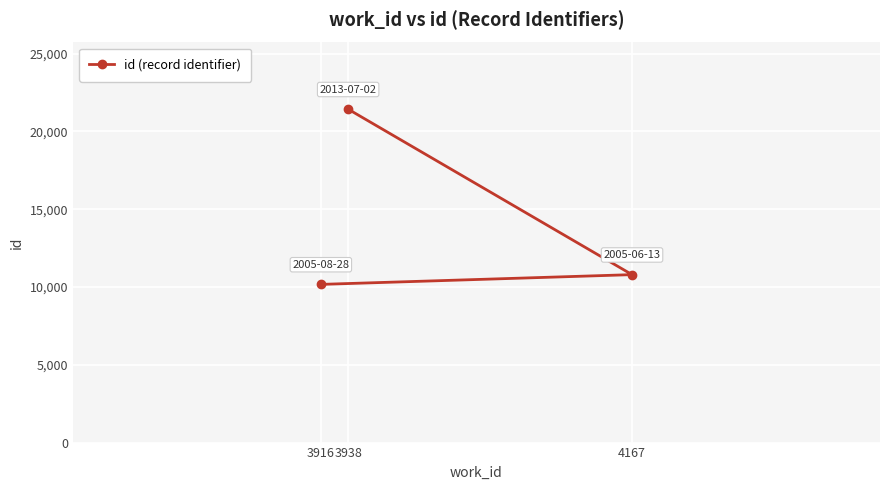

The chart shows a value of 21428 at 3938. True or false?

True